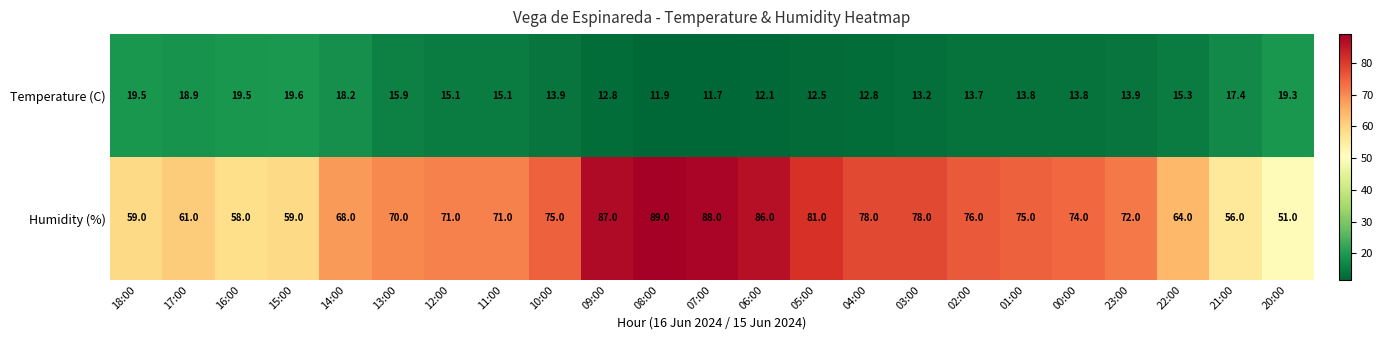

What is the average value of the Temperature (C) series?

15.2